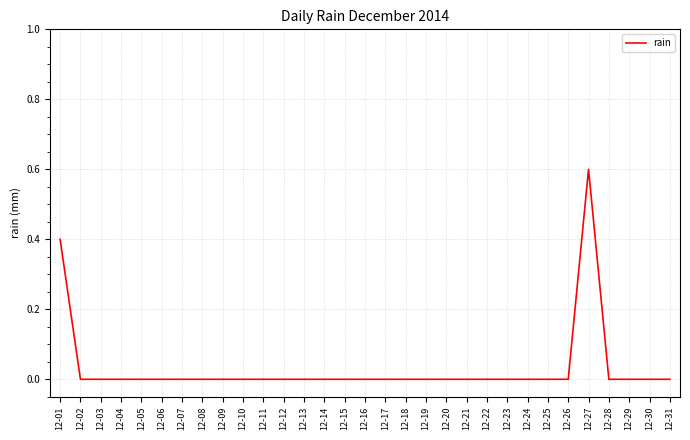

The chart shows a value of 0.0 at 12-21. True or false?

True